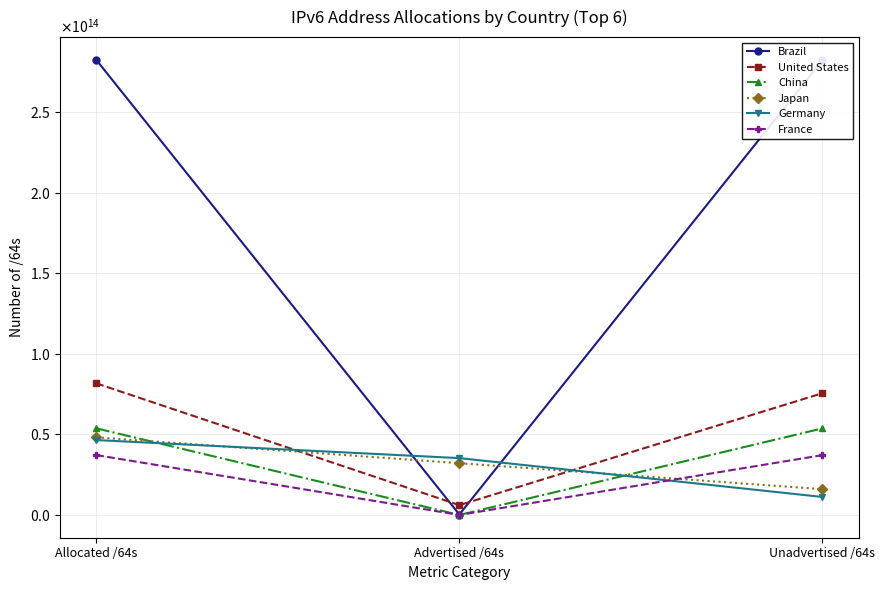

What is the maximum value shown in the chart?

282299610431488